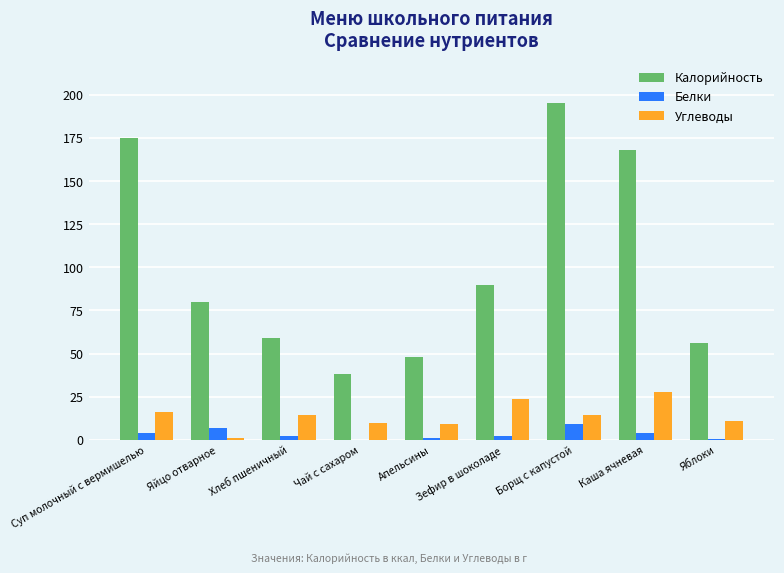

Does the chart contain stacked bars?

No